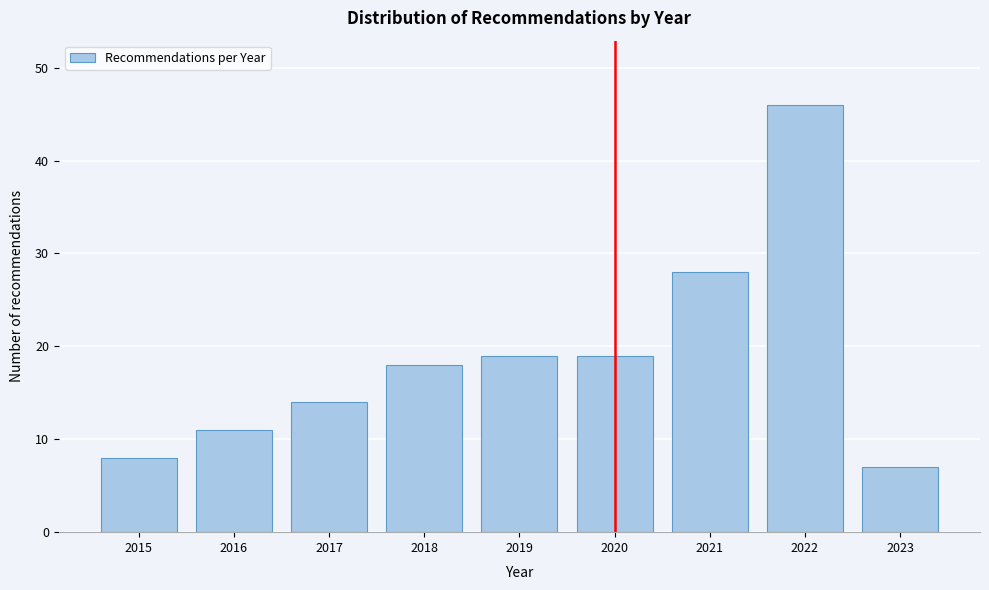

Reading right to left, list all the values displayed in this chart.

2023=7	2022=46	2021=28	2020=19	2019=19	2018=18	2017=14	2016=11	2015=8